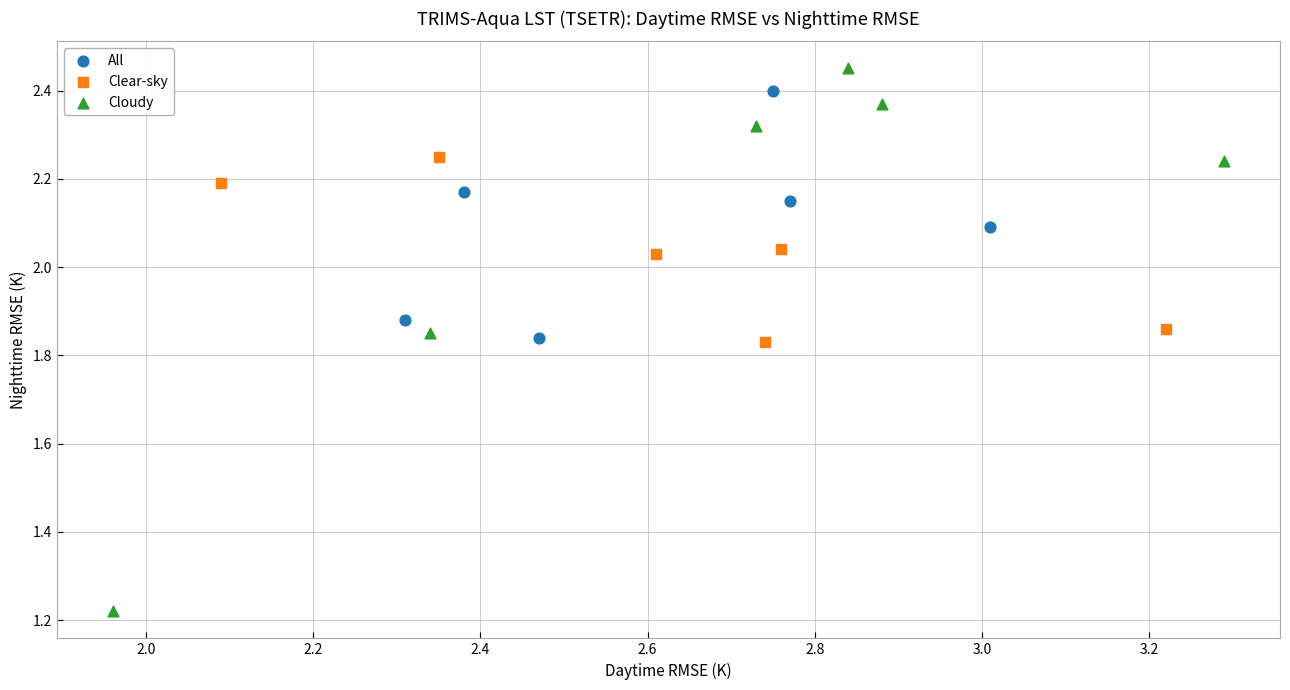

Which series has the largest Y range (max minus min)?

Cloudy